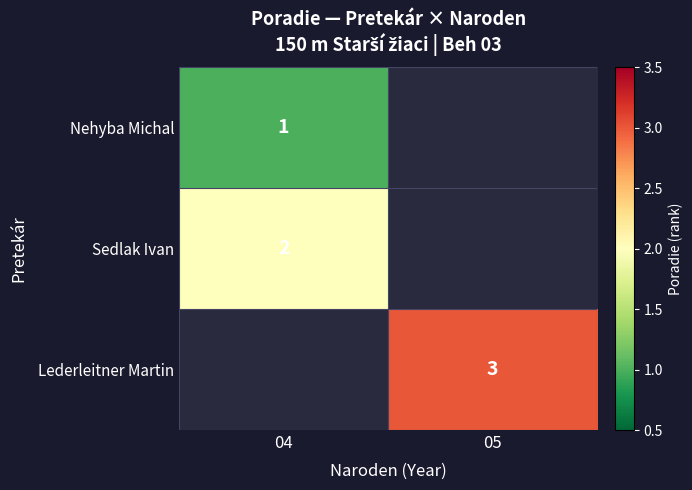

Which has a higher value, 05 or 04?

04